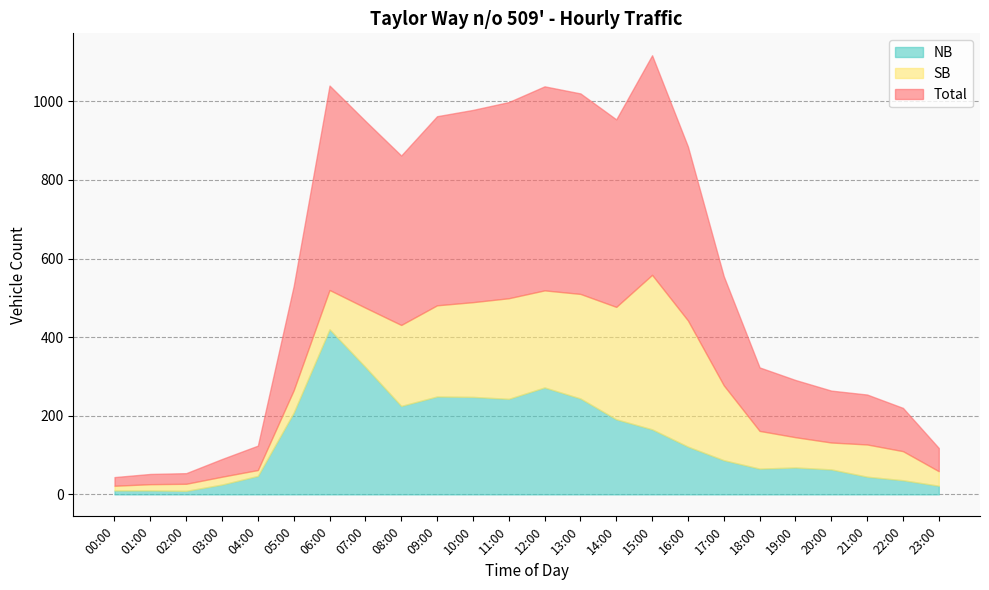

What is the label of the 13th point from the left?

12:00